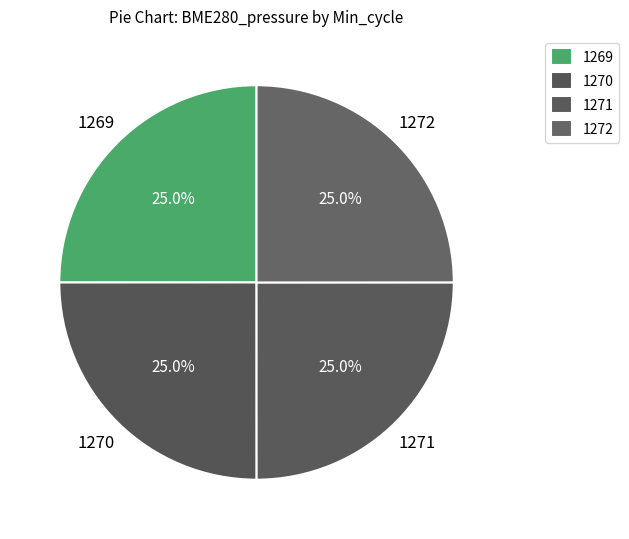

Which slice is the largest?

1271